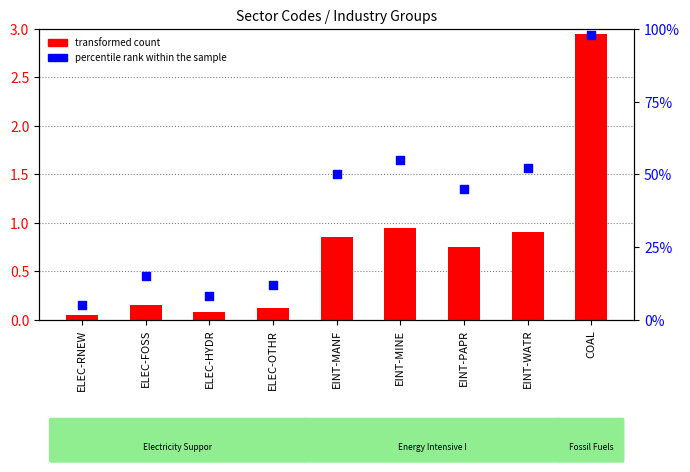

Which series has the largest total across all categories?

percentile rank within the sample